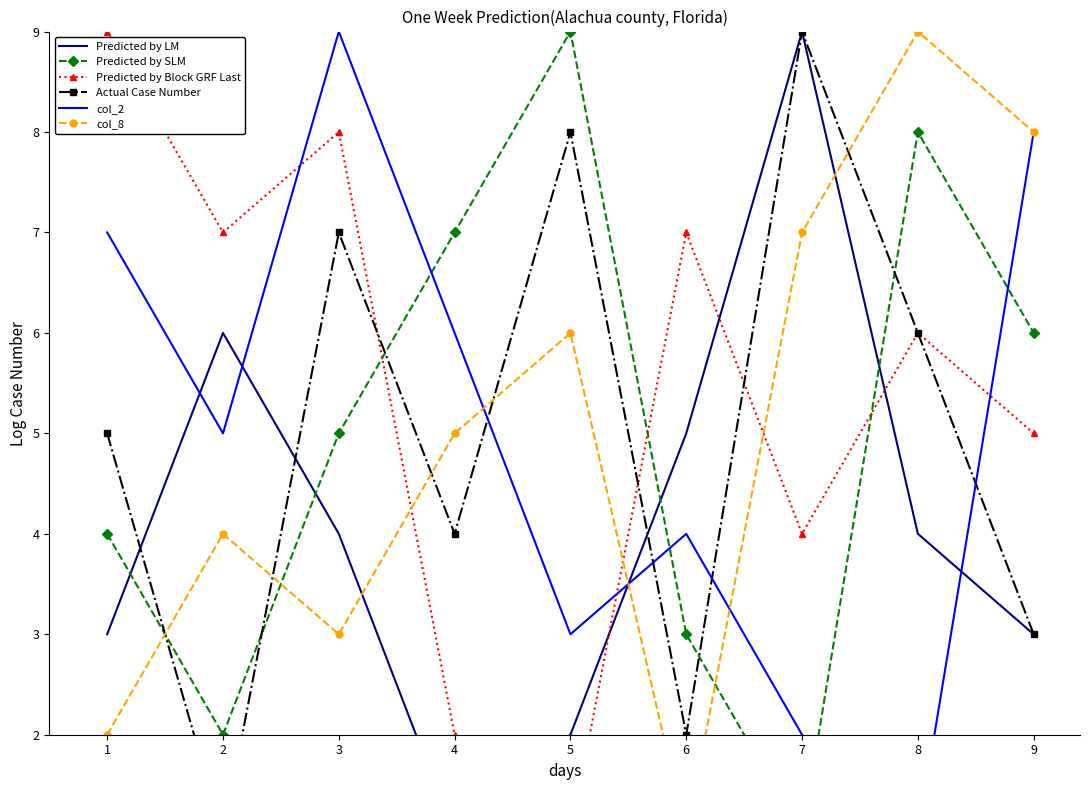

What is the value of the Predicted by LM point at the 5th from the left?

2